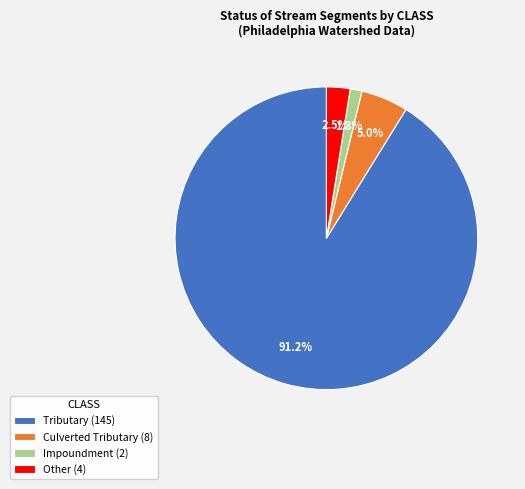

The Impoundment slice represents 12% of the pie. True or false?

False